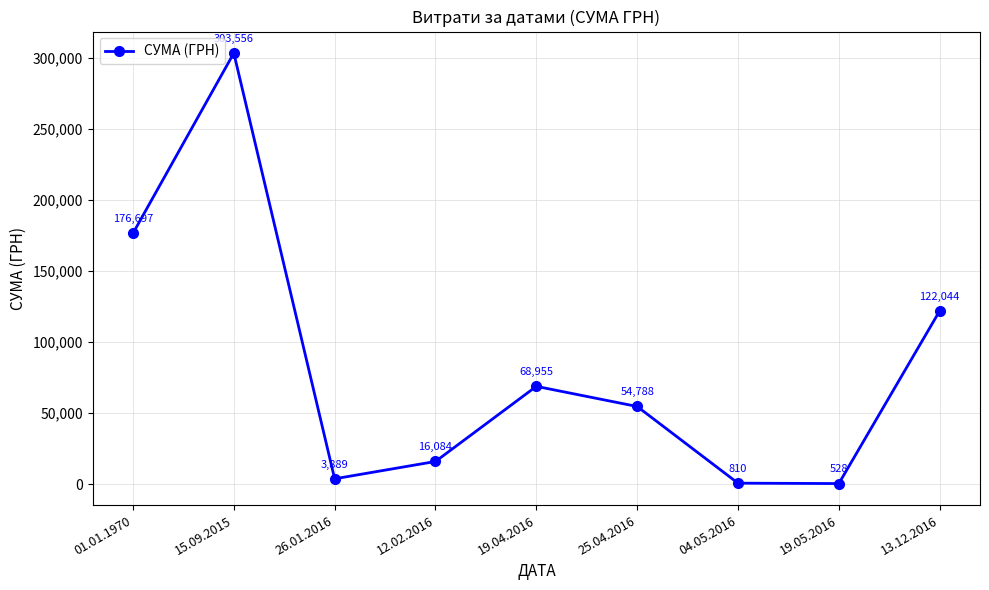

Where is the data nearest to the value 152042?

01.01.1970